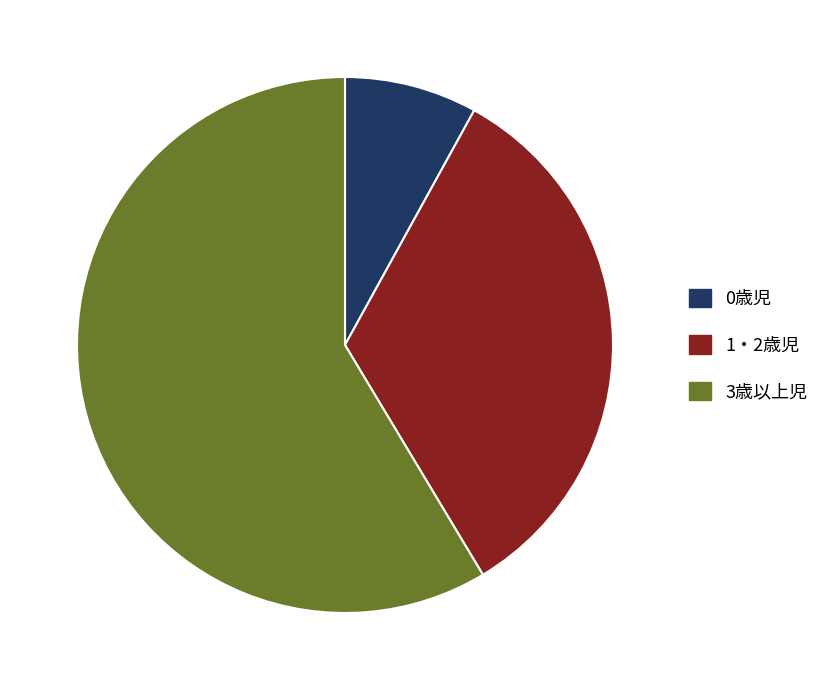

Rank the categories by value from lowest to highest.

0歳児, 1・2歳児, 3歳以上児